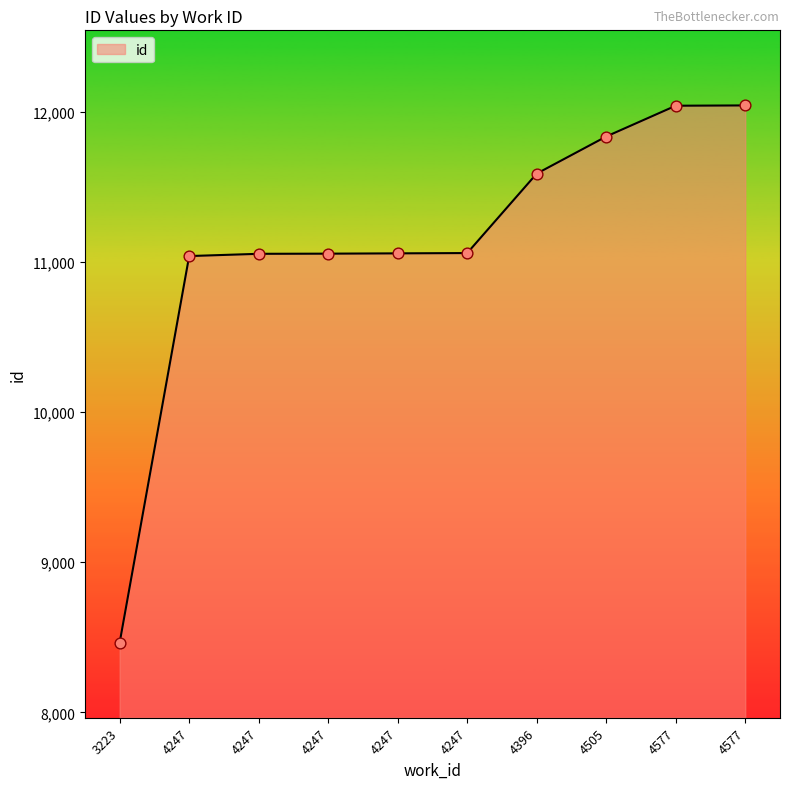

What is the change in value from 4247 to 4577?

+981